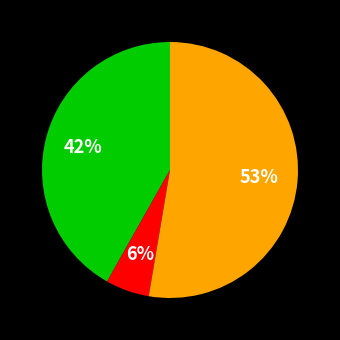

How many segments does this pie chart have?

3